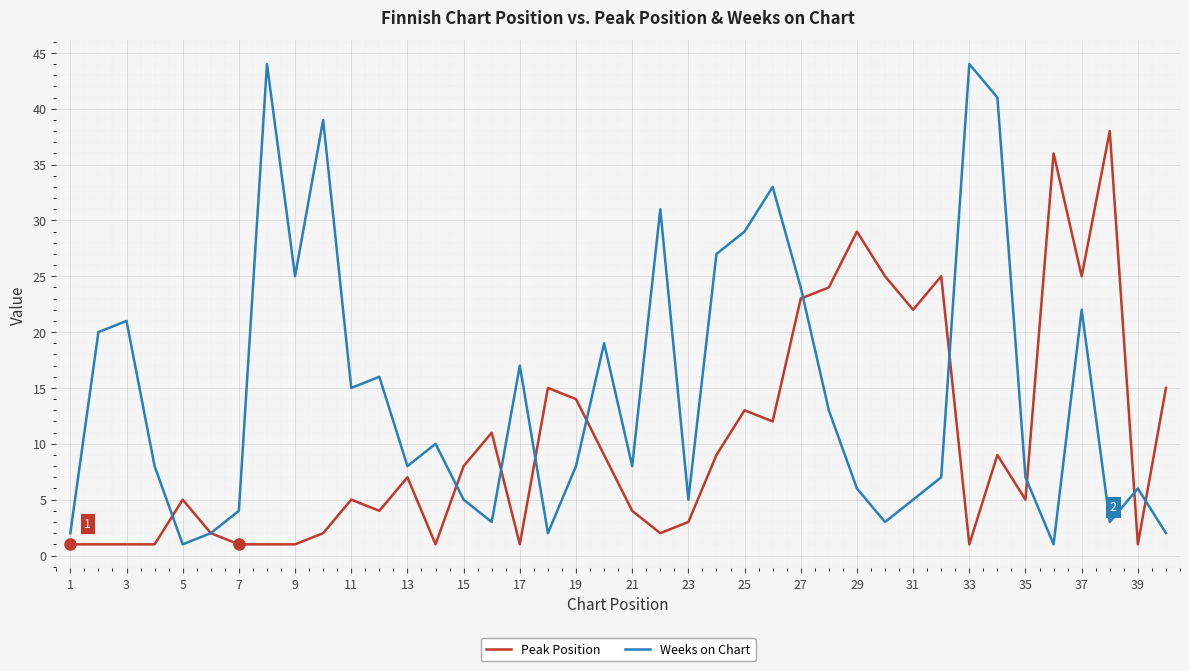

What are all the series names shown in the legend?

Peak Position, Weeks on Chart